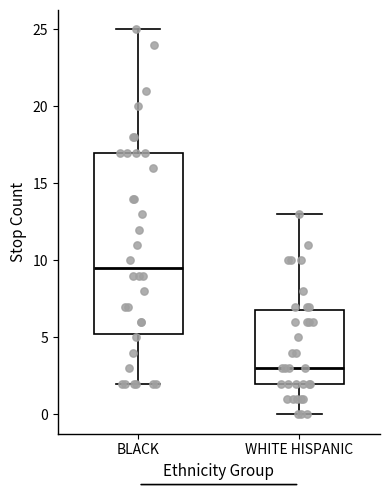

Comparing the boxes themselves (not the whiskers), which one is the tallest?

BLACK